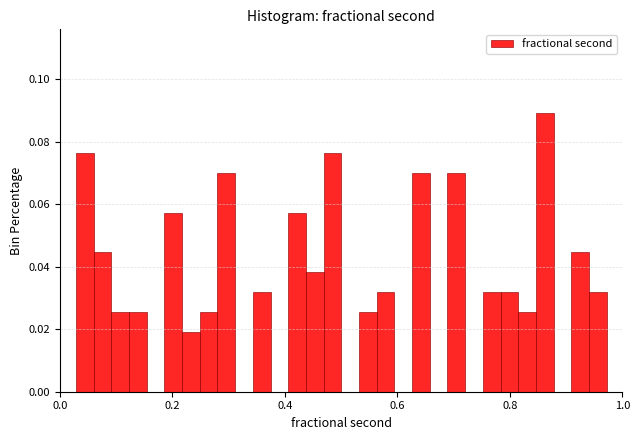

Around what value on the x-axis is the tallest bar? Give the approximate position of its centre, as read against the axis.

0.86